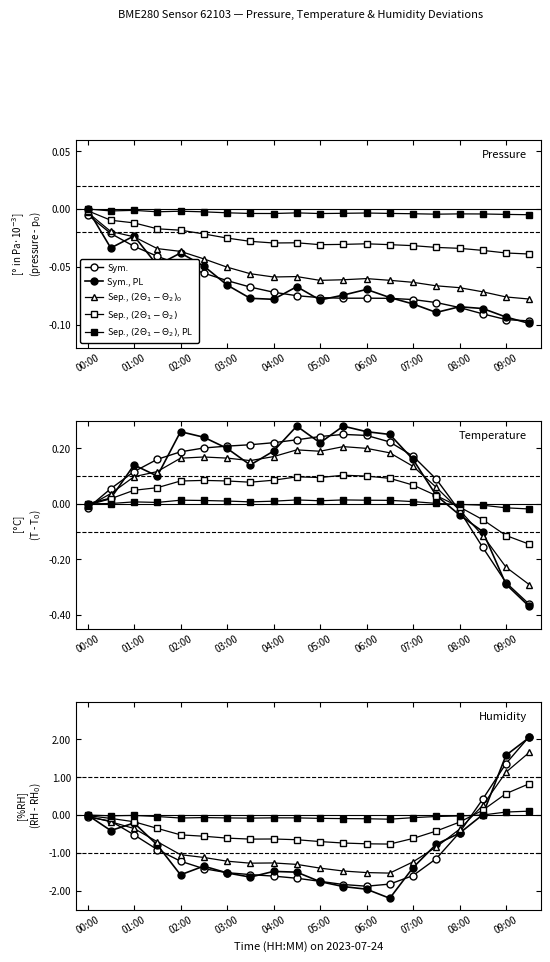

Where is Sep., $(2\Theta_1 - \Theta_2)$ nearest to the value 0?

00:00